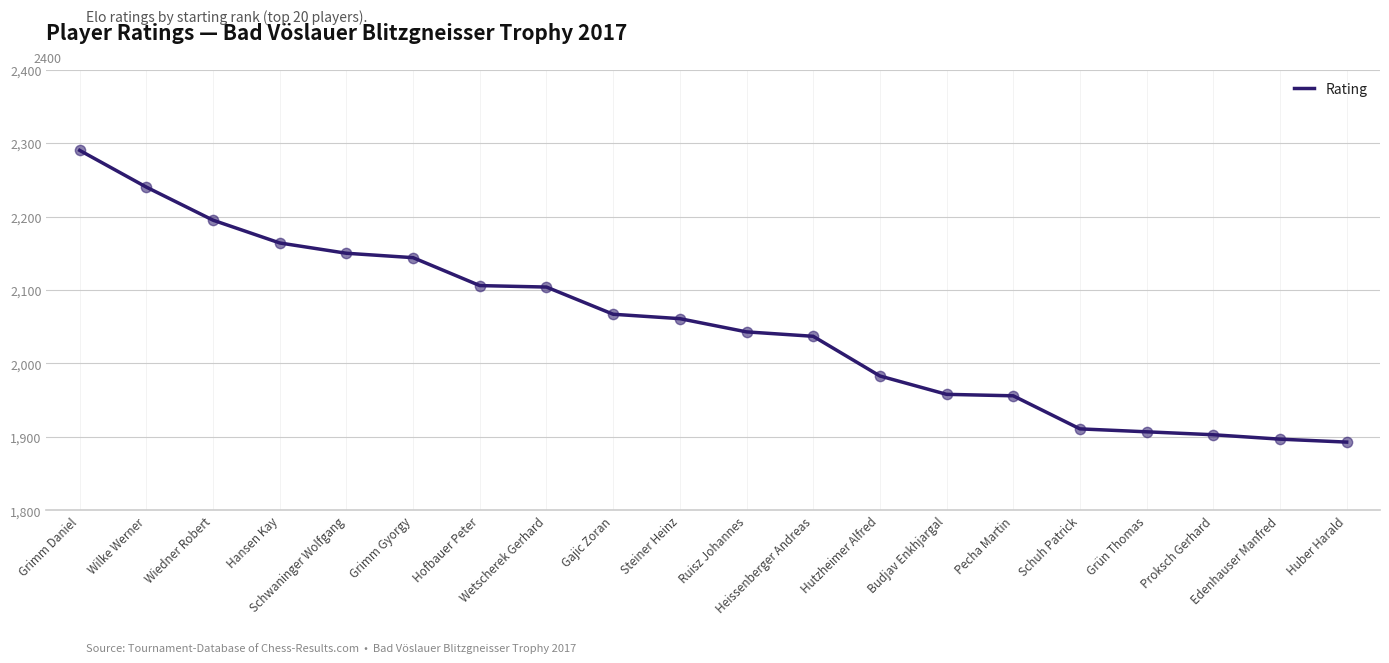

What is the change in value from Gajic Zoran to Budjav Enkhjargal?

-109